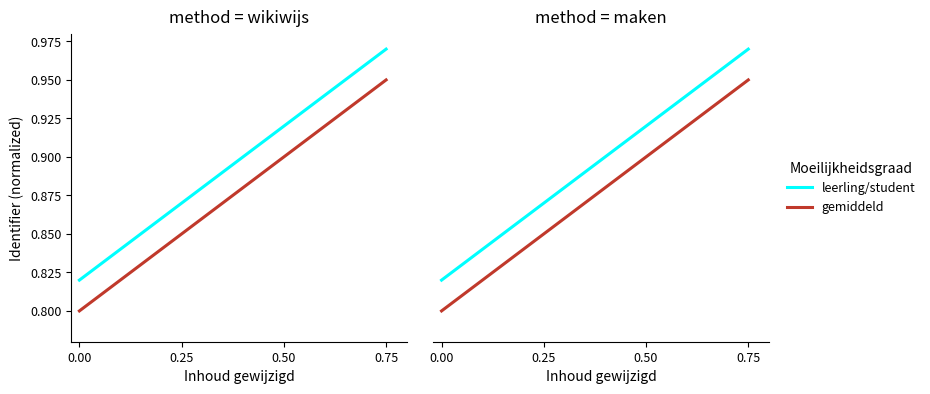

Rank the series by their maximum value, from highest to lowest.

leerling/student, gemiddeld